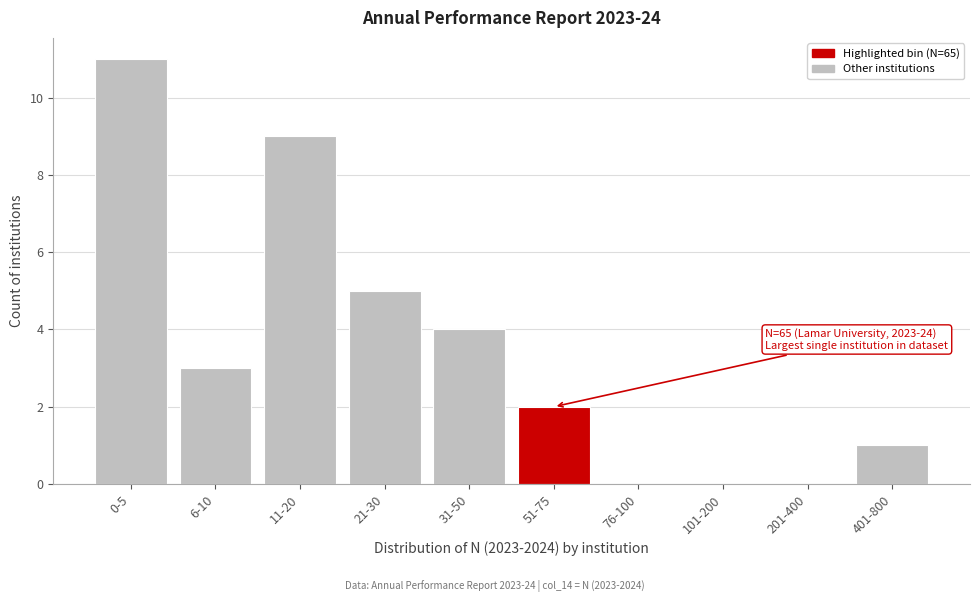

Reading left to right, list all the values displayed in this chart.

0-5=11	6-10=3	11-20=9	21-30=5	31-50=4	51-75=2	76-100=0	101-200=0	201-400=0	401-800=1